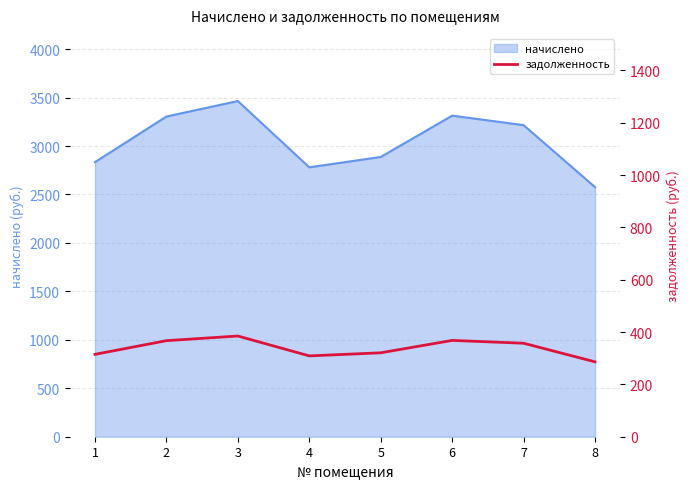

What is the smallest value displayed?

286.2